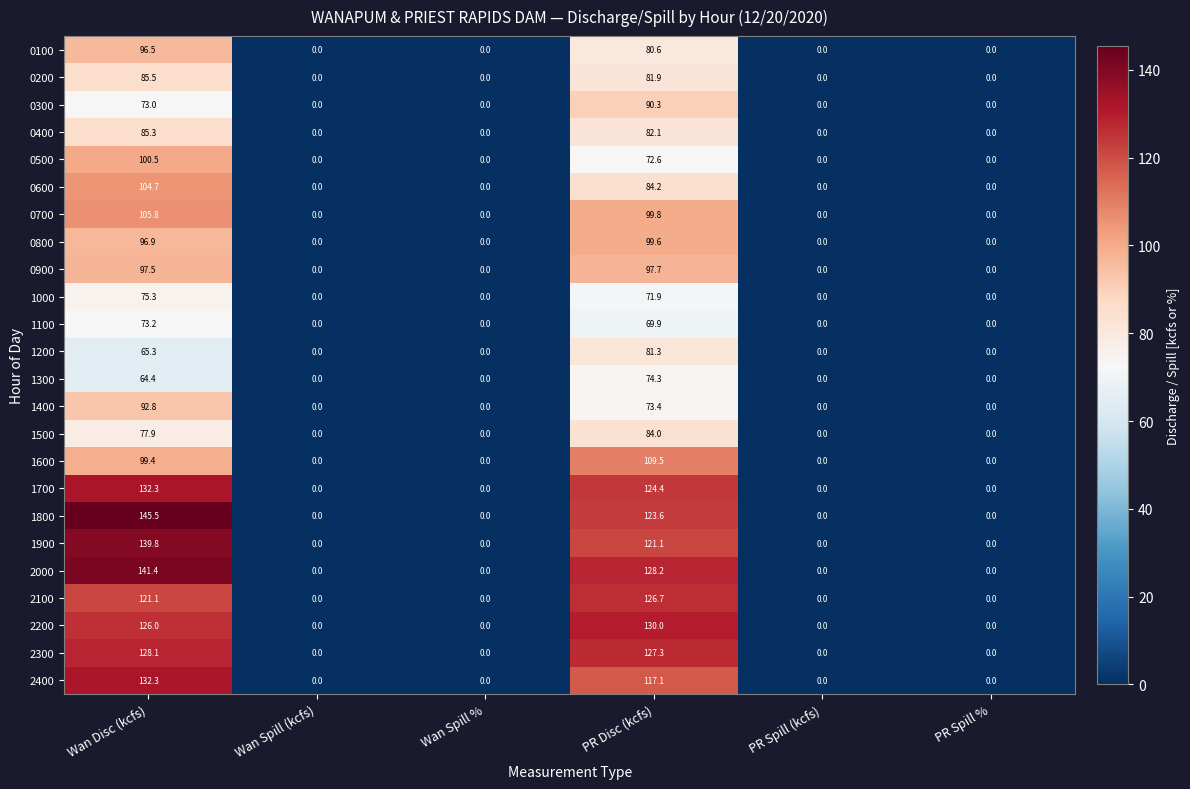

Is the value of 0500 at Wan Disc (kcfs) greater than the value of 1600 at Wan Spill %?

Yes